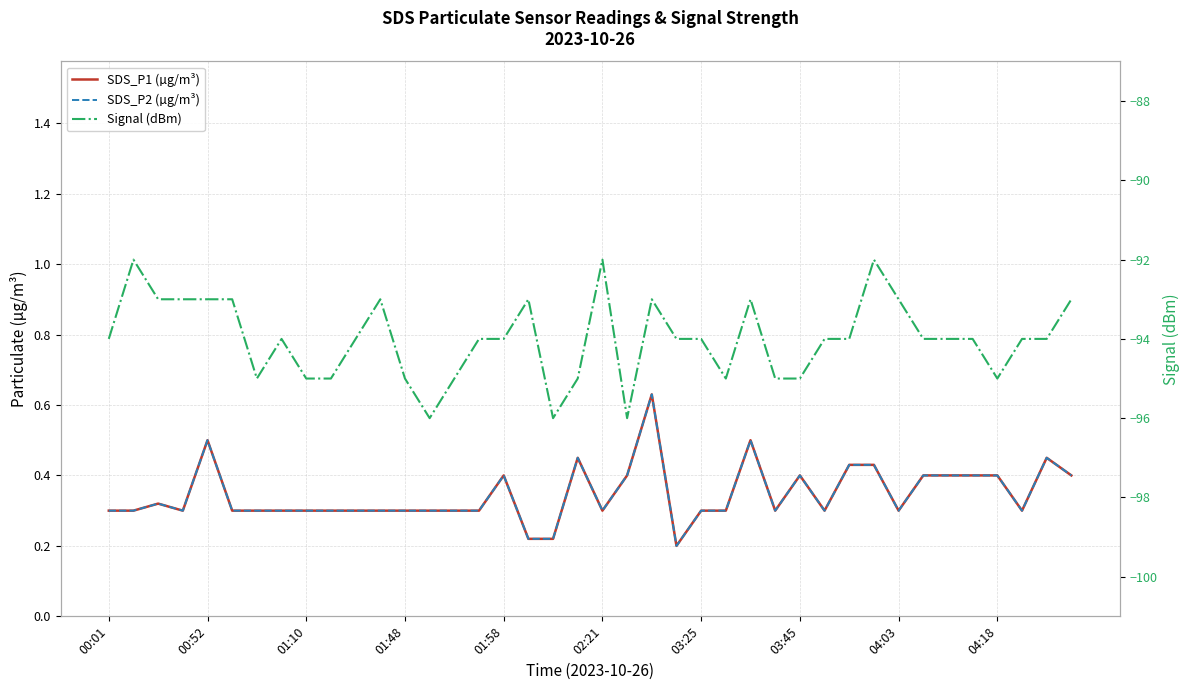

Which category has the highest value in the SDS_P2 (µg/m³) series?

22